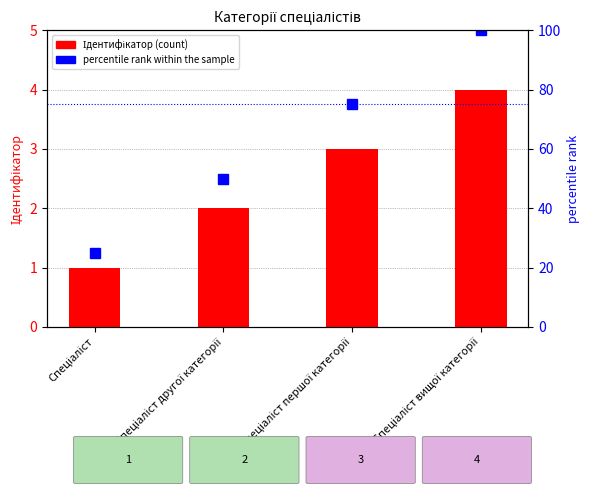

List the labels in order of Ідентифікатор (count) value, smallest first.

Спеціаліст, Спеціаліст другої категорії, Спеціаліст першої категорії, Спеціаліст вищої категорії